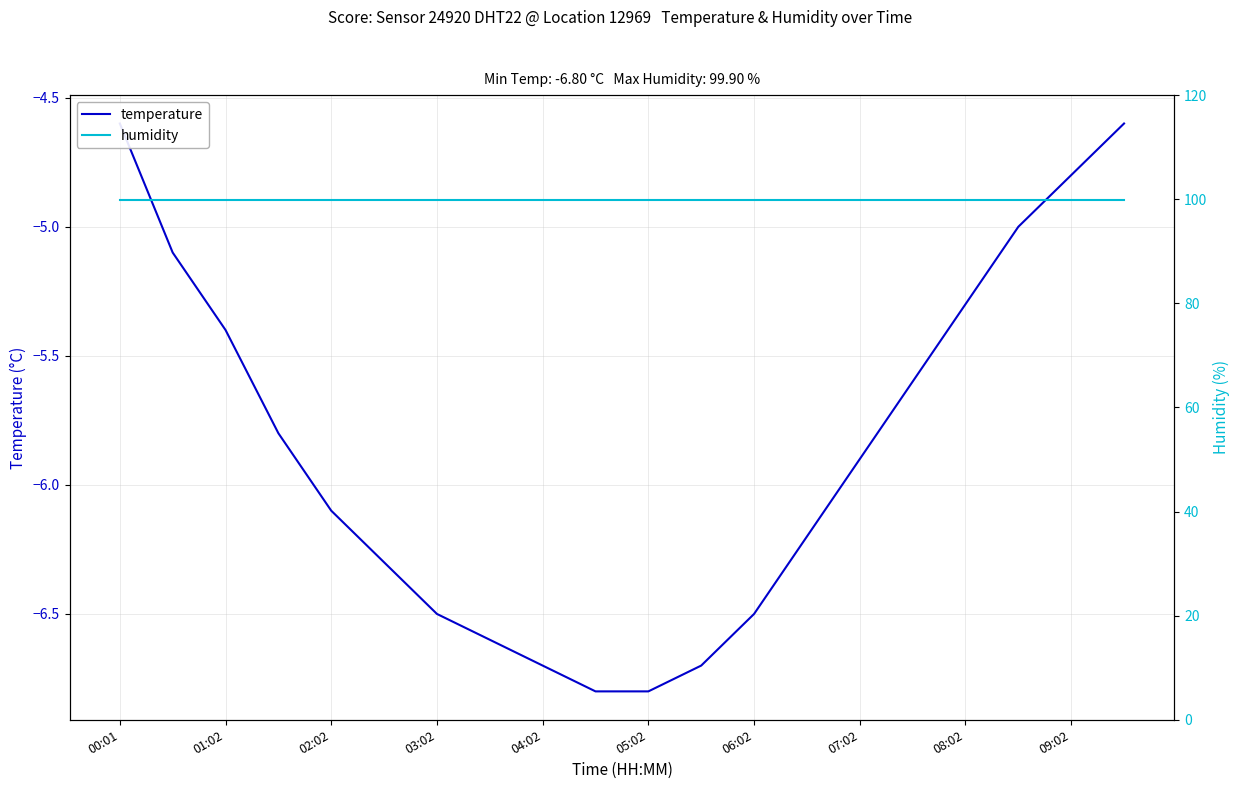

Does the chart display data point markers on the line(s)?

No